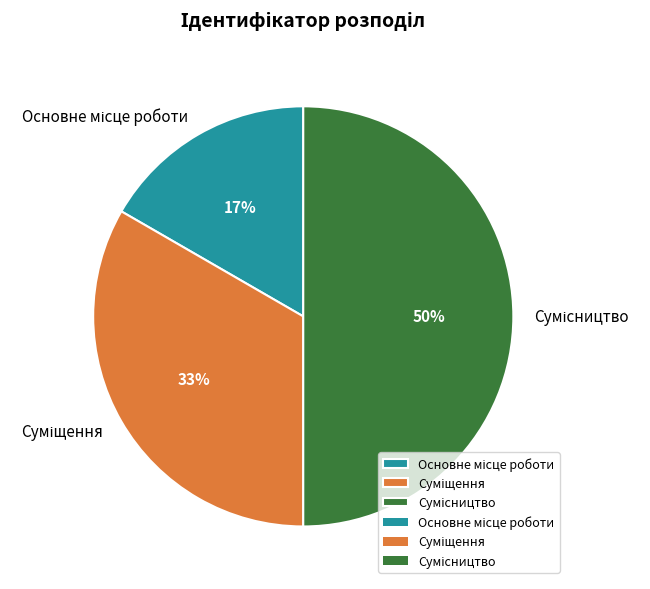

To the nearest percent, what is the difference between the largest and smallest slice percentages?

33%